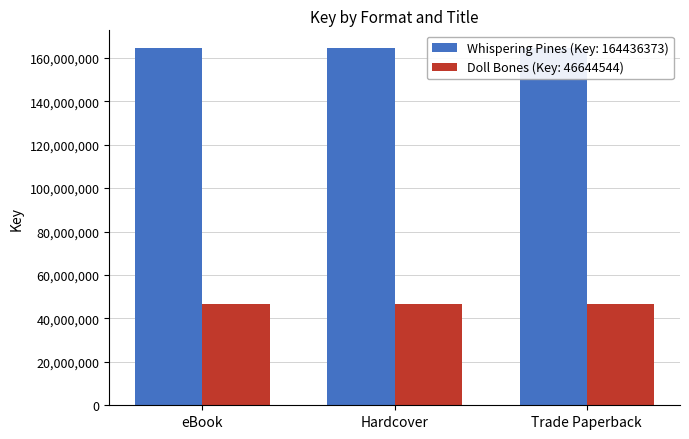

What is the sum of the Doll Bones (Key: 46644544) values at Hardcover and eBook?

93289088